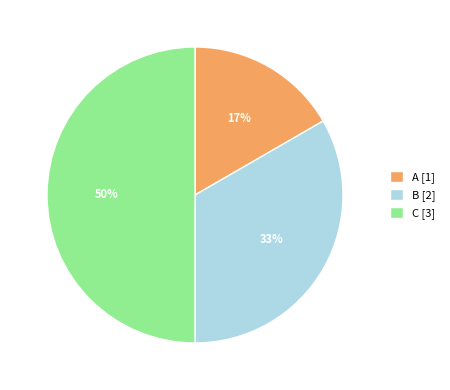

Is the sum of A [1] and C [3] greater than half?

Yes